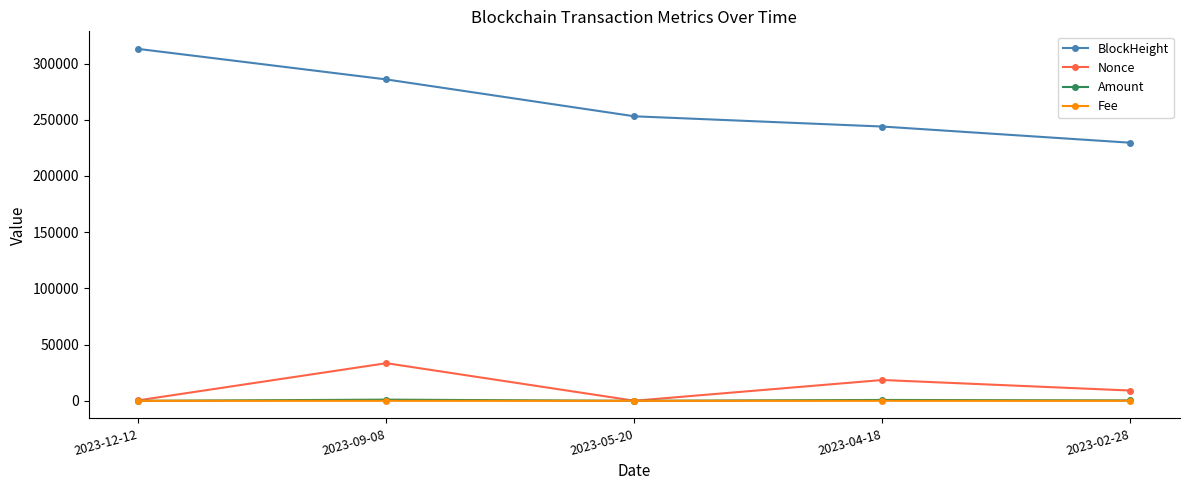

Which series has the largest total across all categories?

BlockHeight